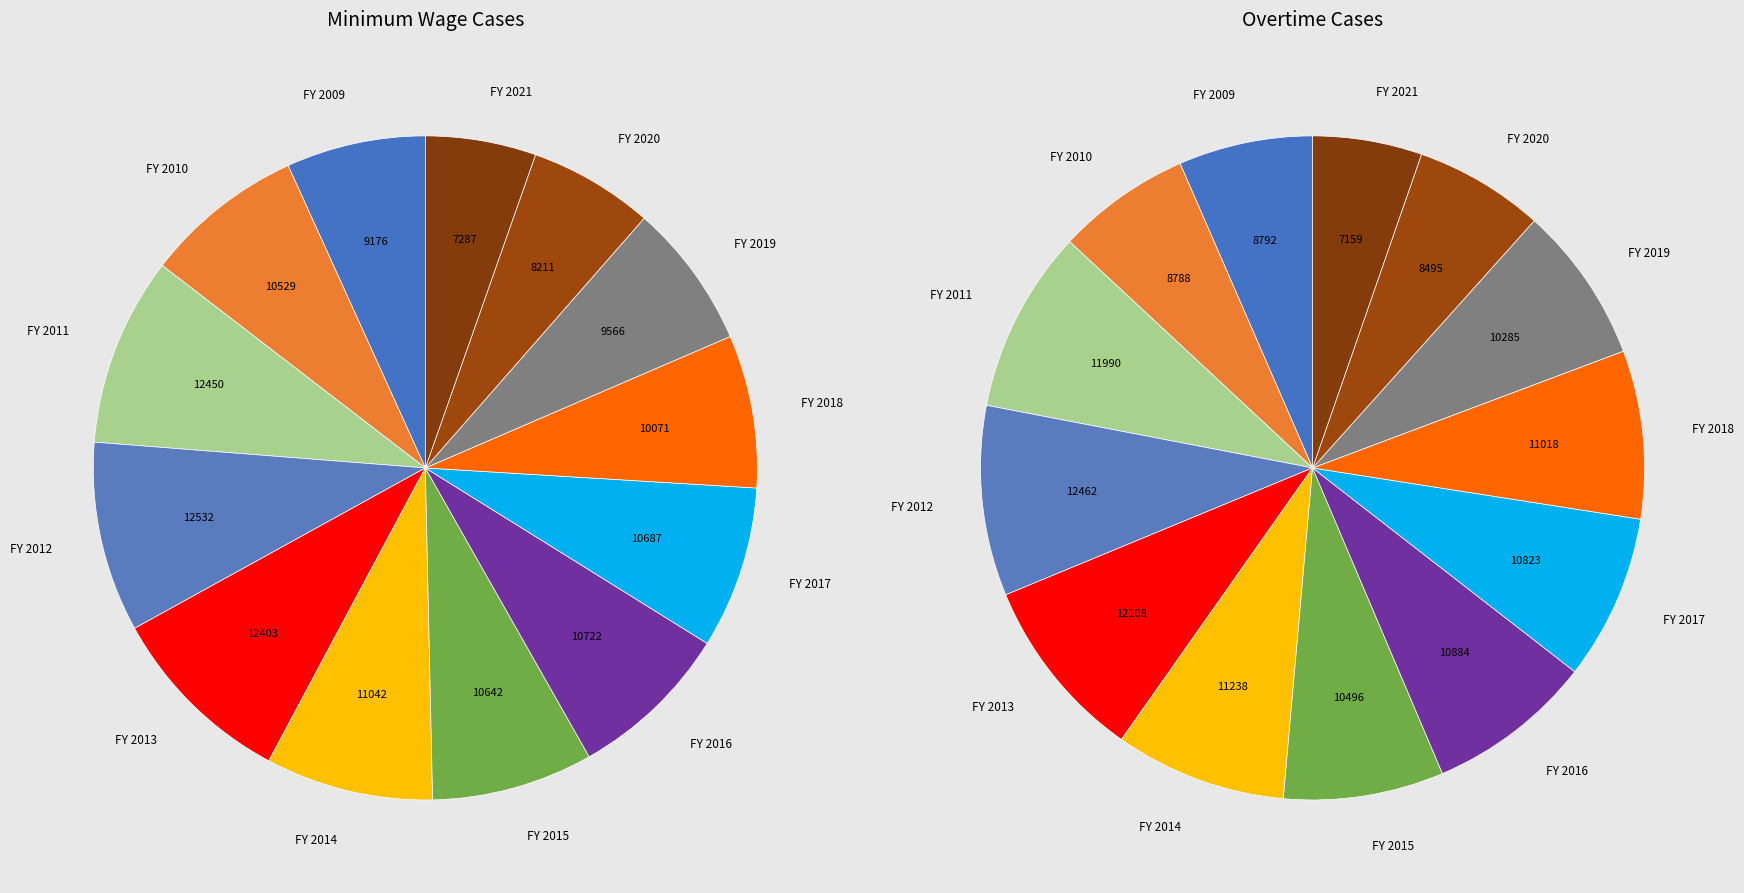

To the nearest percent, what is the difference between the FY 2012 and FY 2019 slice percentages?

2%